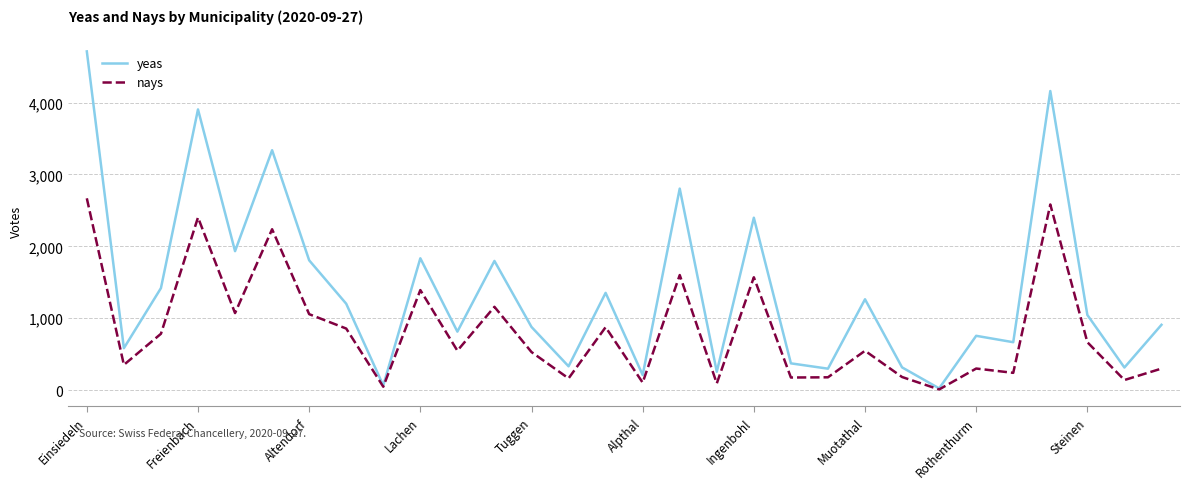

What is the greatest value displayed?

4711